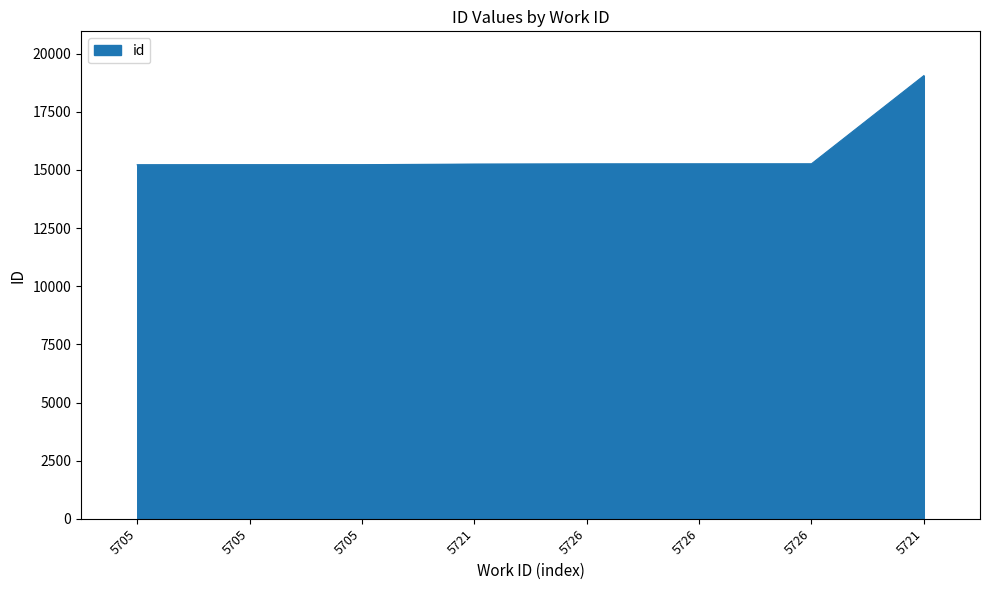

Between 5705 and 5721, which is larger?

5721